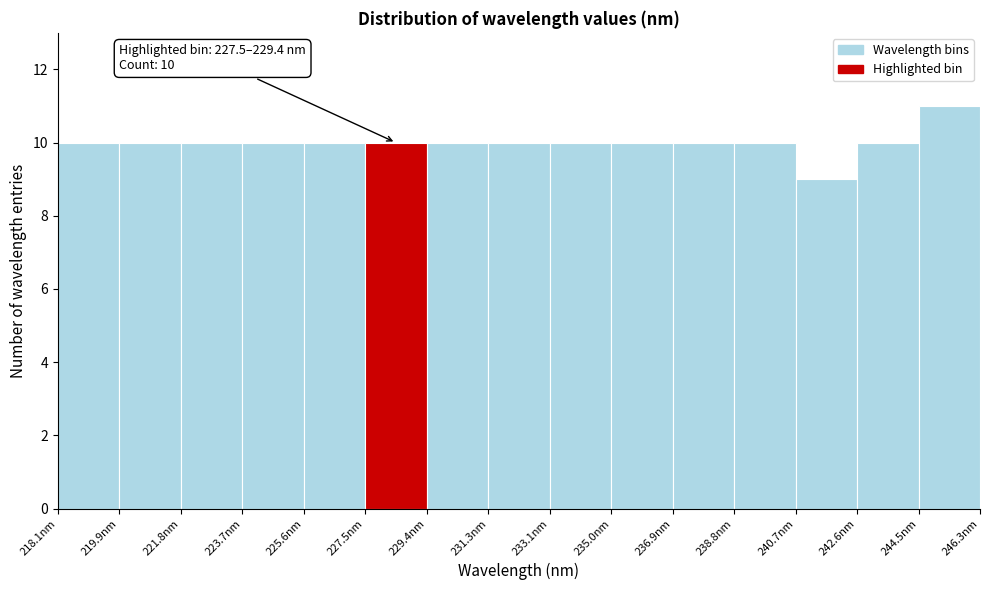

Over which range of the x-axis is the bar tallest?

244.4 to 246.4